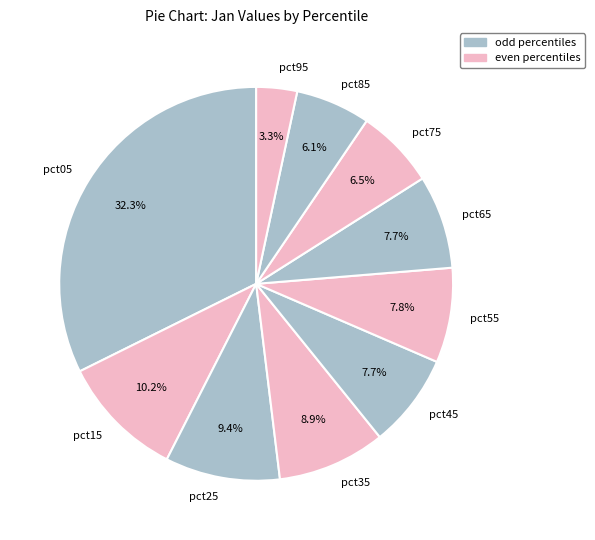

How many segments does this pie chart have?

10